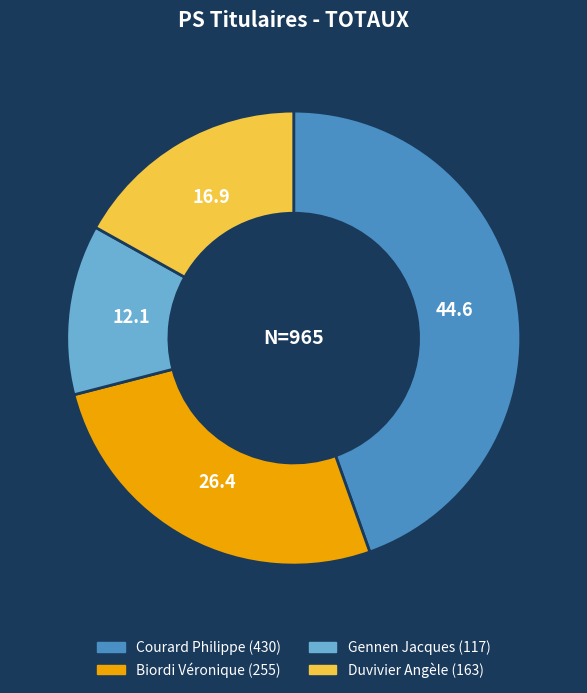

Is the sum of Duvivier Angèle and Courard Philippe greater than half?

Yes